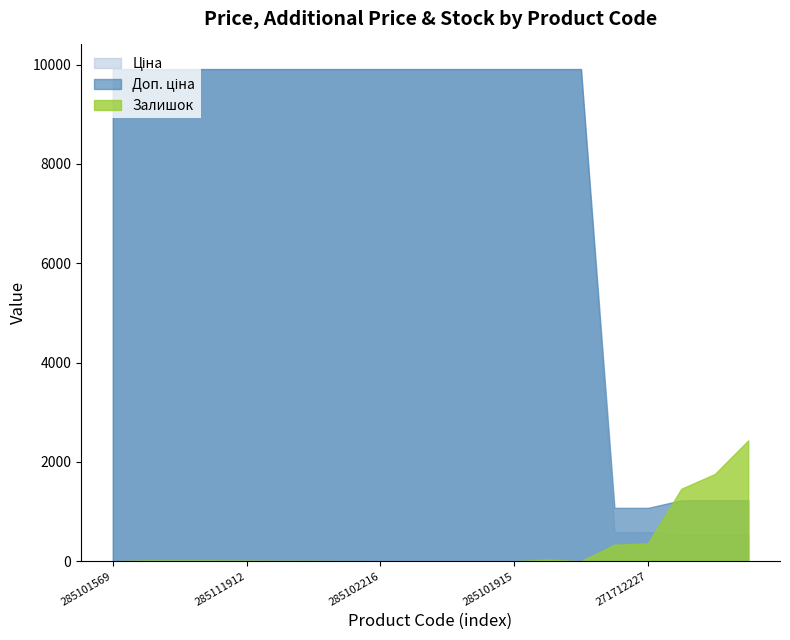

Which series has the largest range (max minus min)?

Ціна